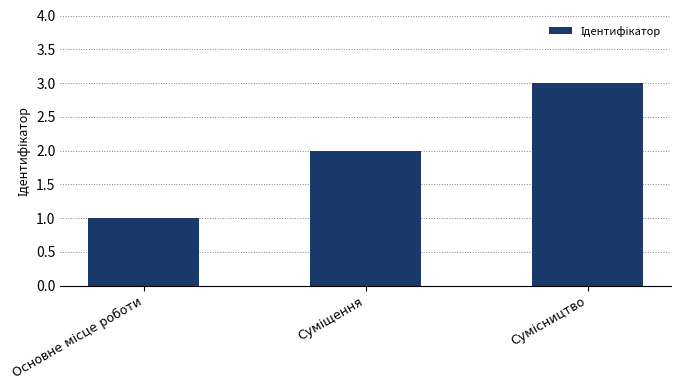

What is the sum of all values?

6